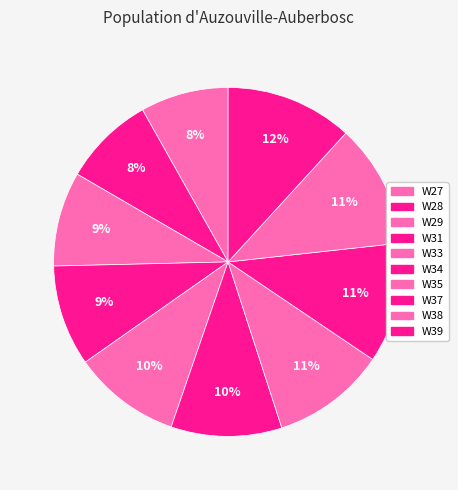

Combined, do W37 and W31 account for over 50%?

No